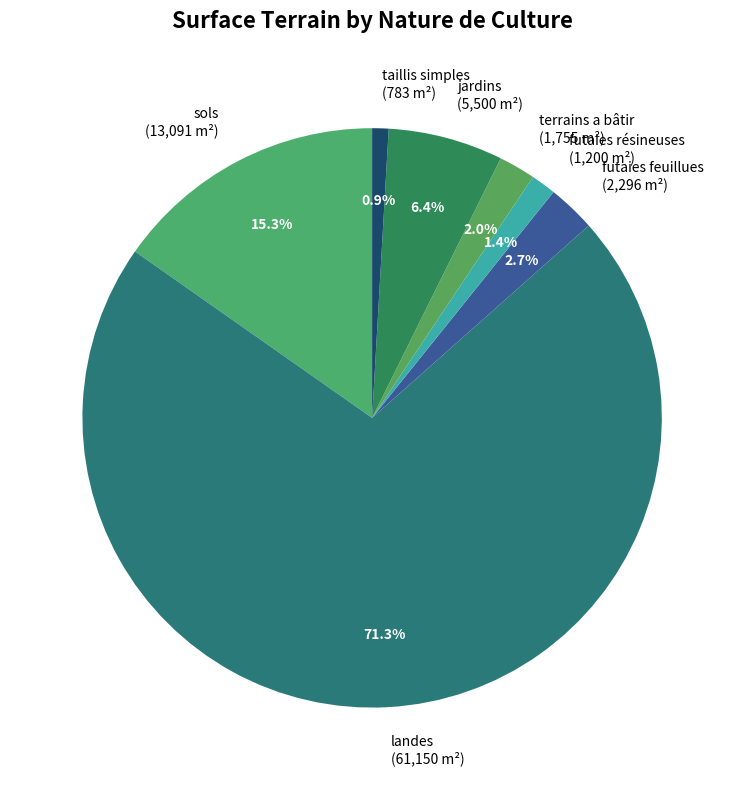

How many slices are in this pie chart?

7